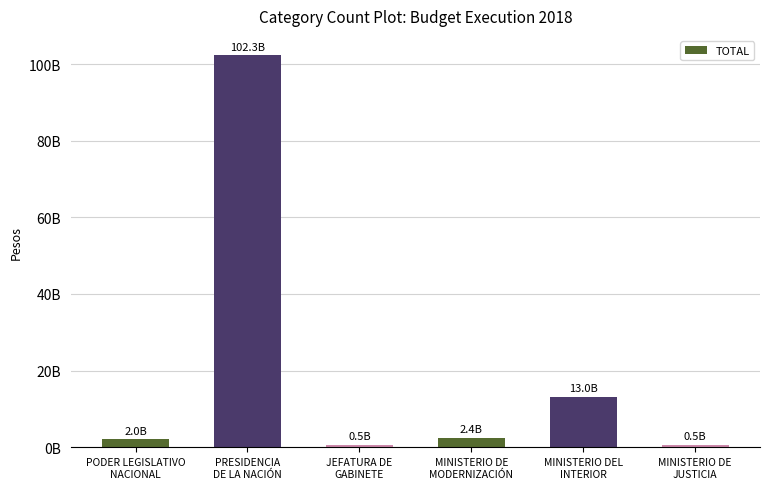

What is the difference between the values at JEFATURA DE
GABINETE and PRESIDENCIA
DE LA NACIÓN?

101763615422.4